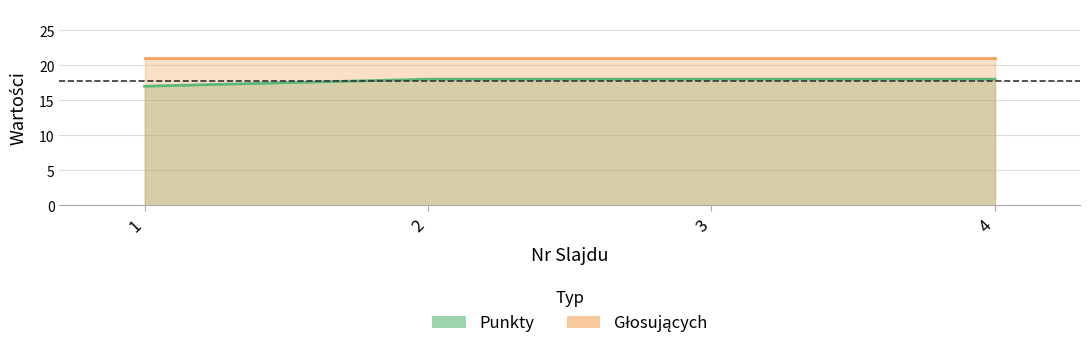

What is the sum of all values?

71